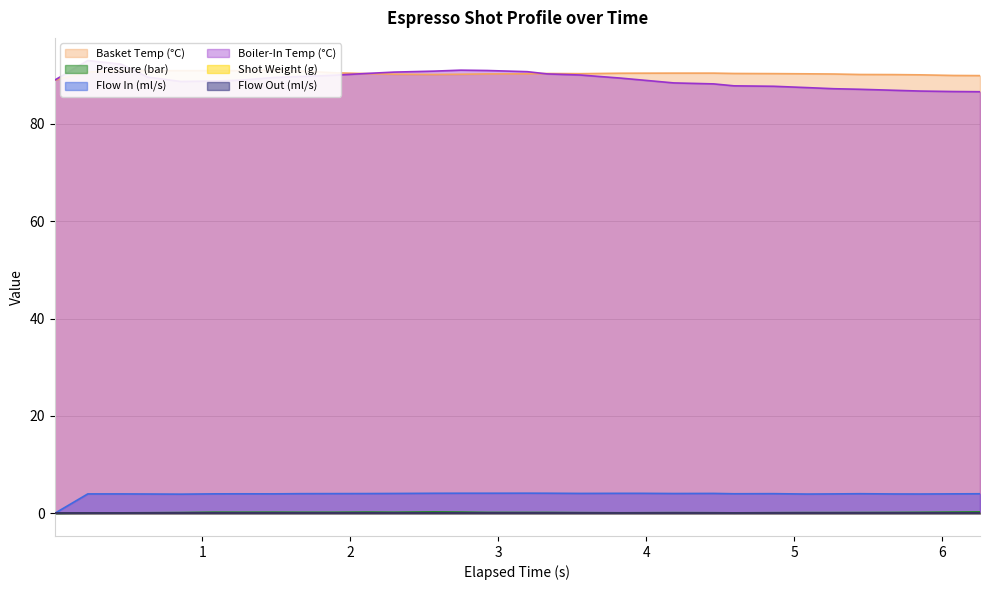

Count the pressure values in the range 0 to 1.

31